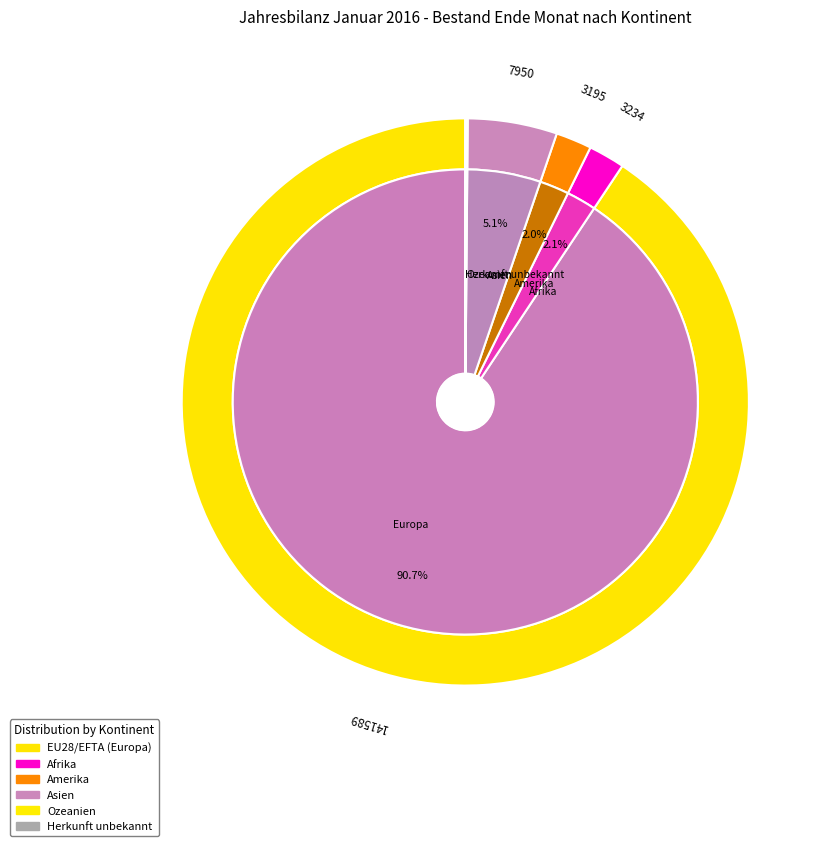

What percentage is the Europa slice, to the nearest percent?

91%